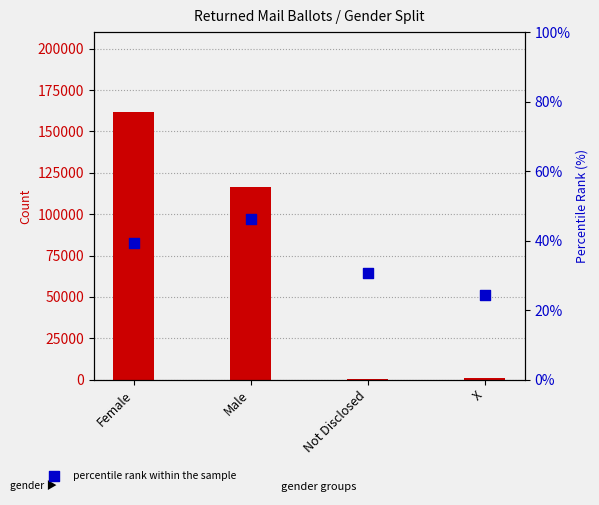

Which series has the largest total across all categories?

transformed count (DEM)